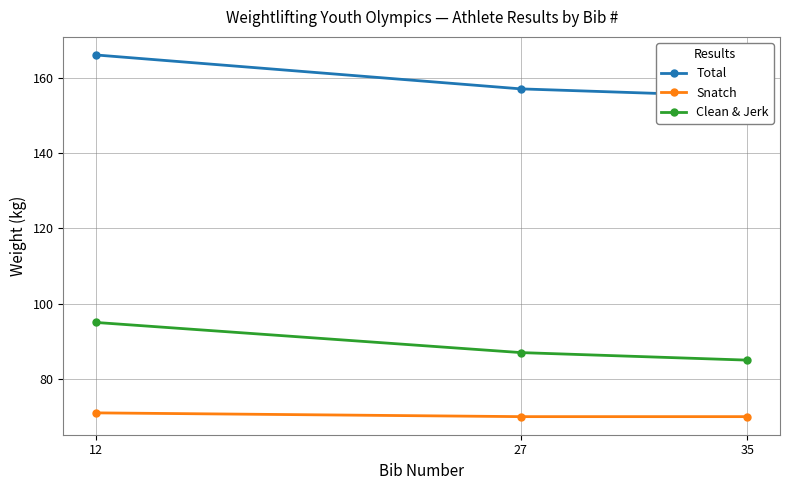

The value of Total at 12 is 166. True or false?

True